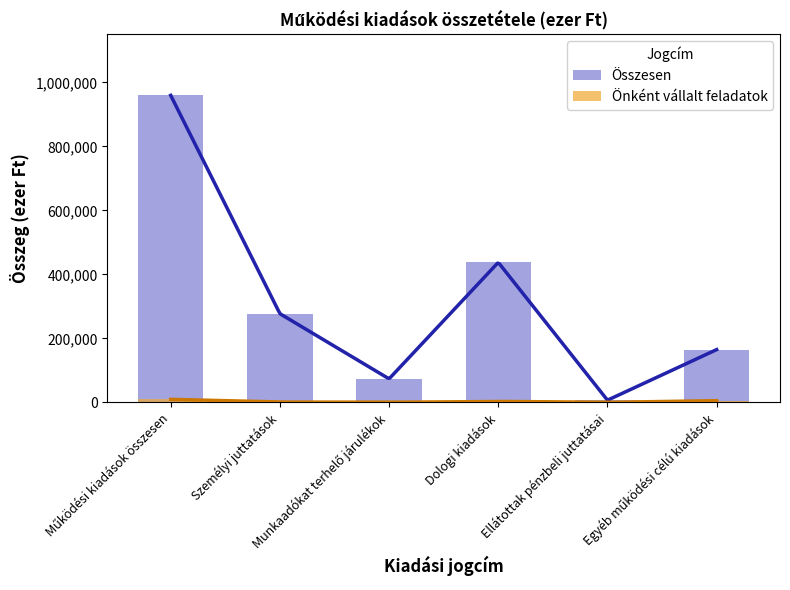

At which category is the sum across all series the highest?

Működési kiadások összesen